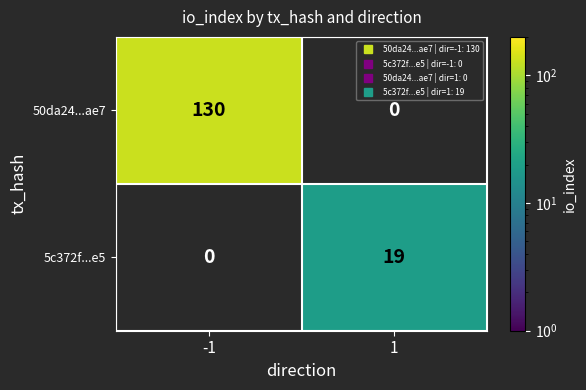

Is the value of 50da24...ae7 at 1 greater than the value of 5c372f...e5 at 1?

No